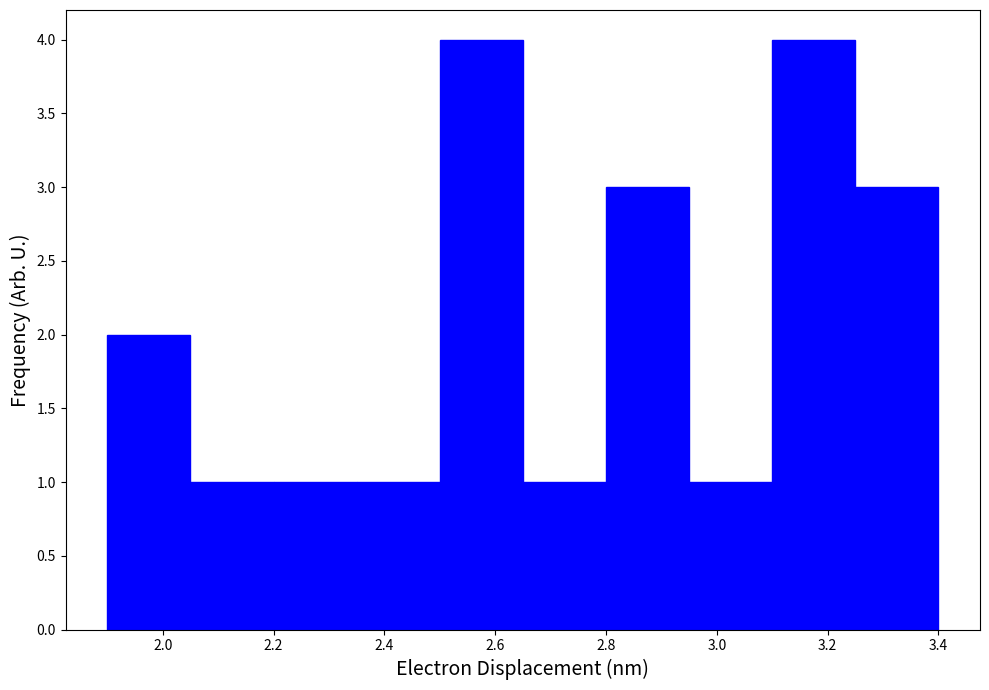

Reading left to right, list every bar in this chart as the range it spans on the x-axis followed by its height. Neither the bar edges nor the heights are printed on the chart, so give them approximately, as read against the axes.

1.90 to 2.05: 2
2.05 to 2.20: 1
2.20 to 2.35: 1
2.35 to 2.50: 1
2.50 to 2.65: 4
2.65 to 2.80: 1
2.80 to 2.95: 3
2.95 to 3.10: 1
3.10 to 3.25: 4
3.25 to 3.40: 3